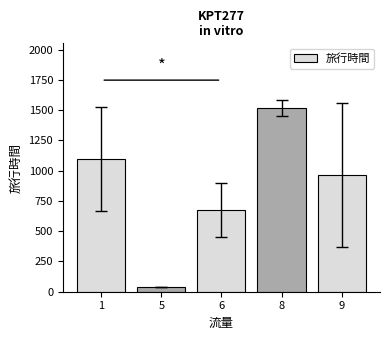

How many bars are there in total?

5